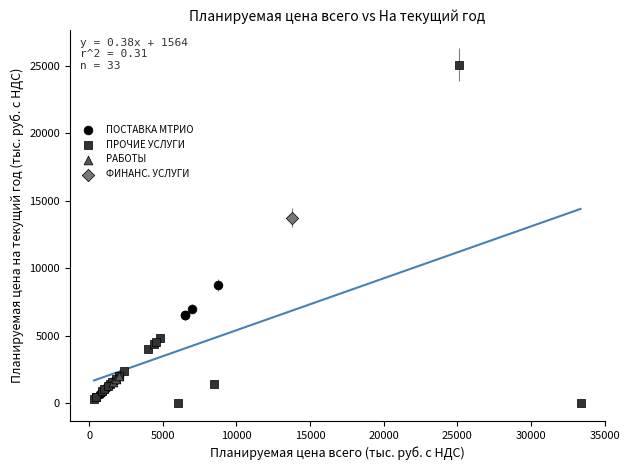

Which series reaches the minimum Y coordinate?

ПРОЧИЕ УСЛУГИ